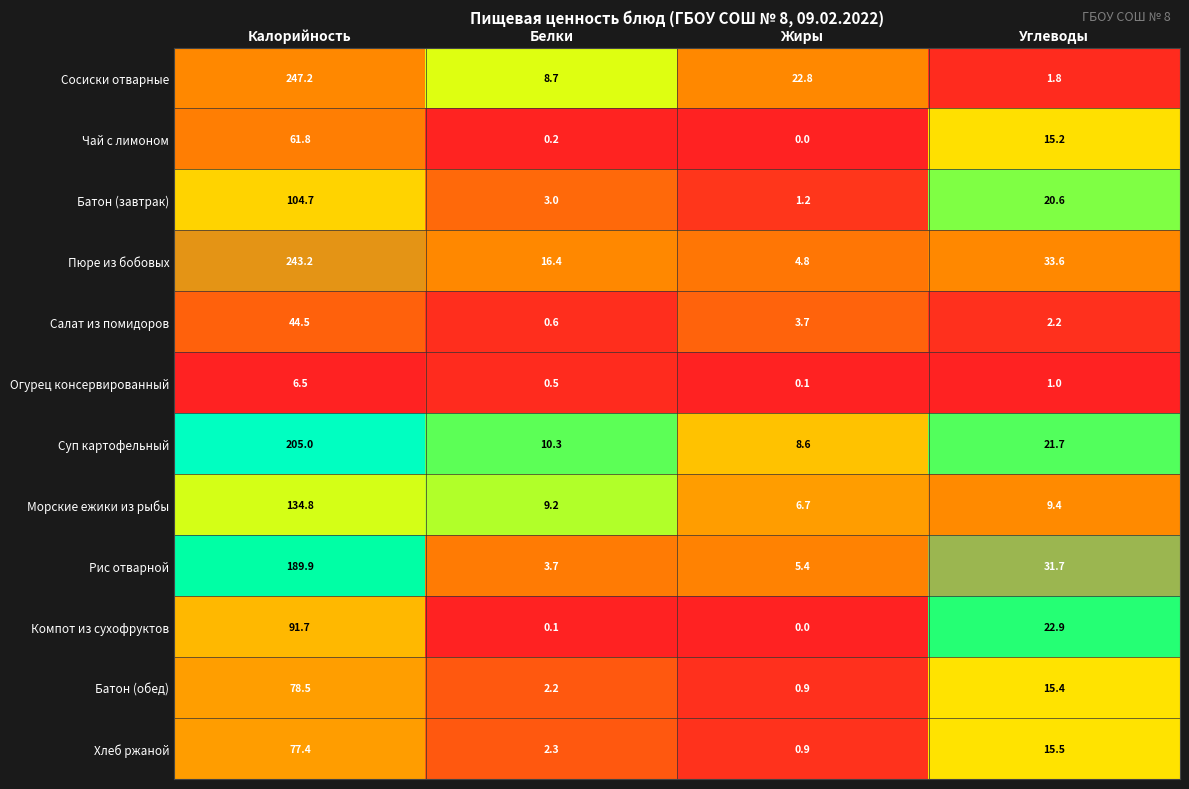

Which category has the lowest value across all series?

Жиры